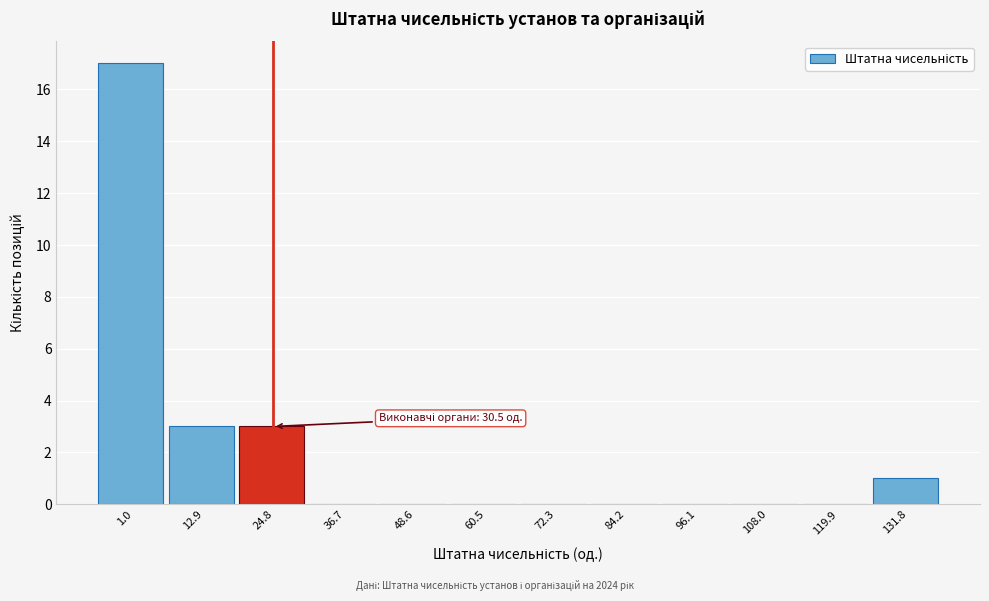

Reading left to right, transcribe all the data shown in this chart.

1.0=17	12.9=3	24.8=3	36.7=0	48.6=0	60.5=0	72.3=0	84.2=0	96.1=0	108.0=0	119.9=0	131.8=1